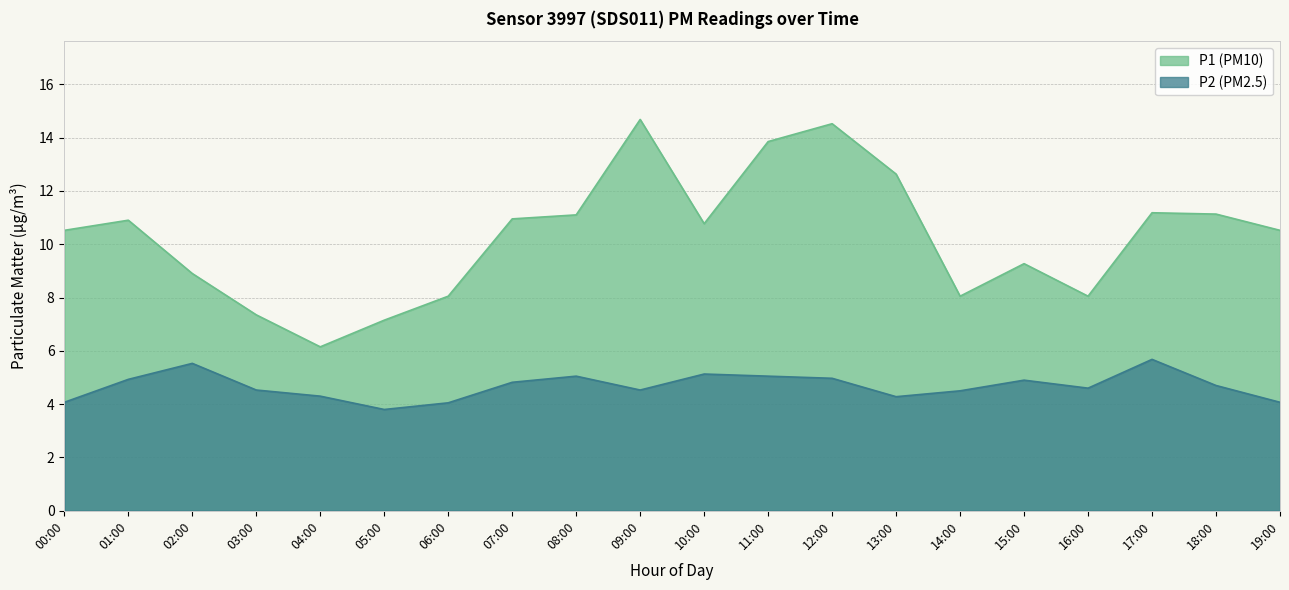

The P1 series shows 20.6 at 11:00. True or false?

False